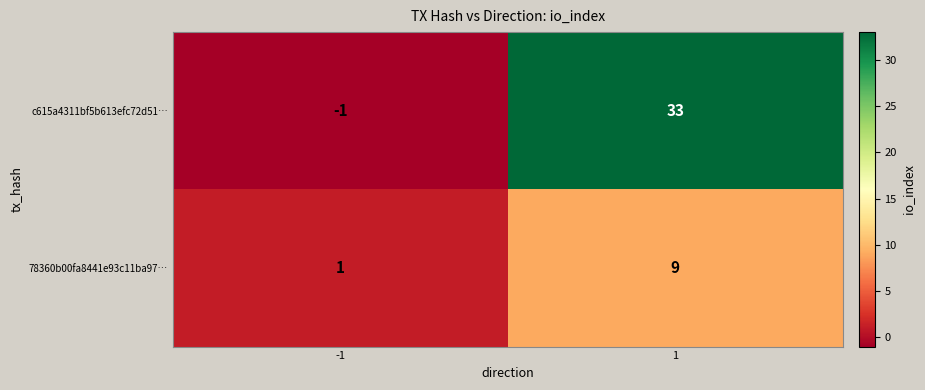

True or false: c615a4311bf5b613efc72d51… has a value of 33 at 1.

True